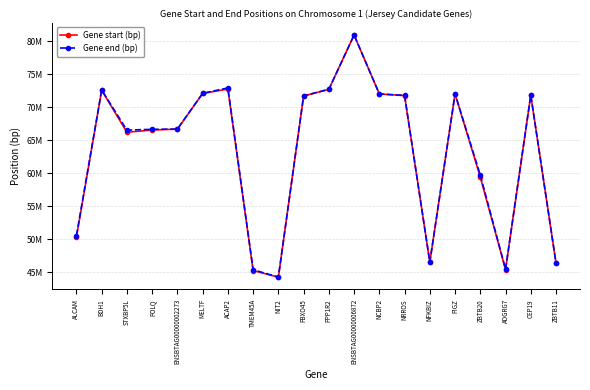

Read the Gene end (bp) value at NRROS.

71791874